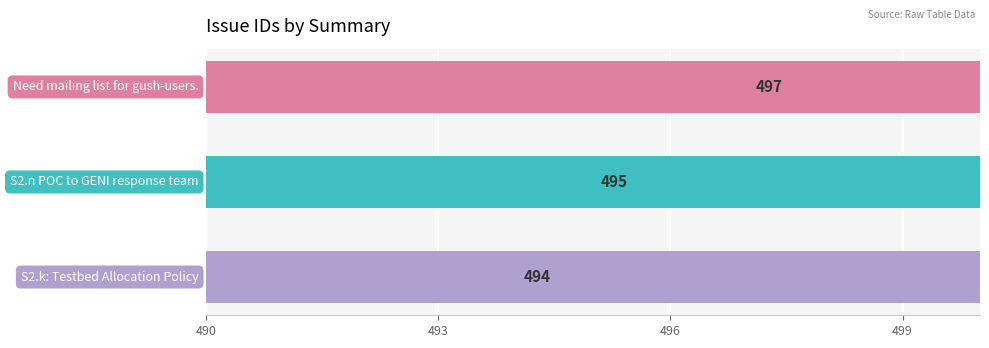

What is the difference between the values at Need mailing list for gush-users. and S2.k: Testbed Allocation Policy?

3